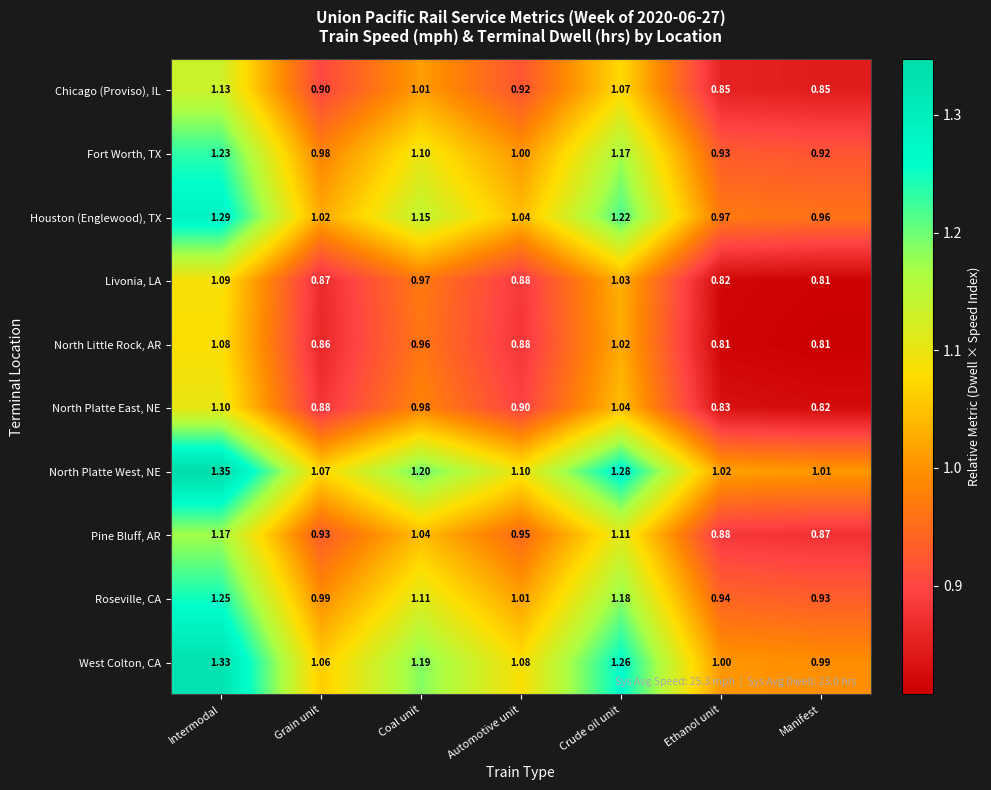

How many categories are shown in the chart?

7